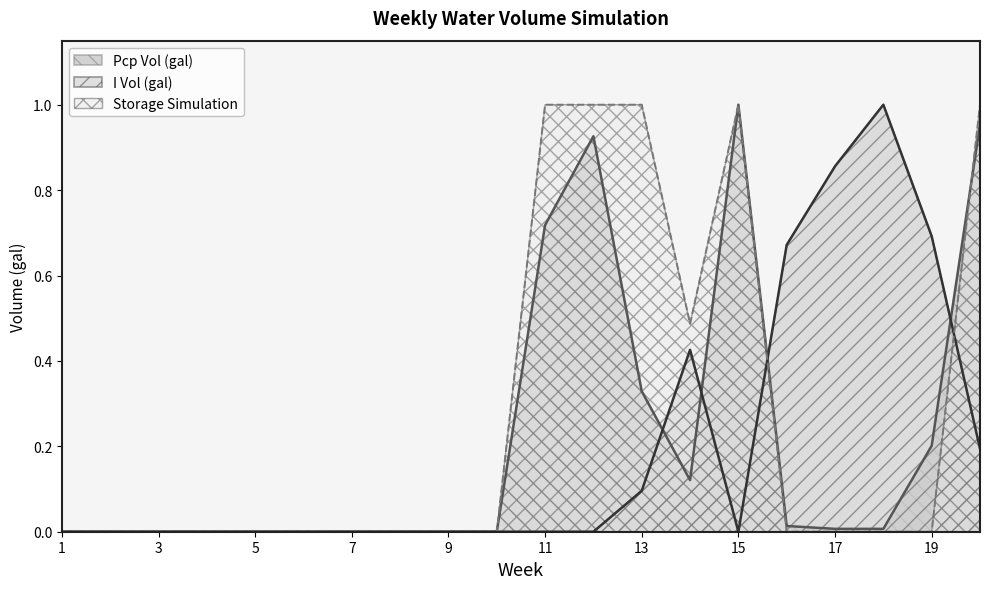

Which series has the widest spread of values?

Pcp Vol (gal)